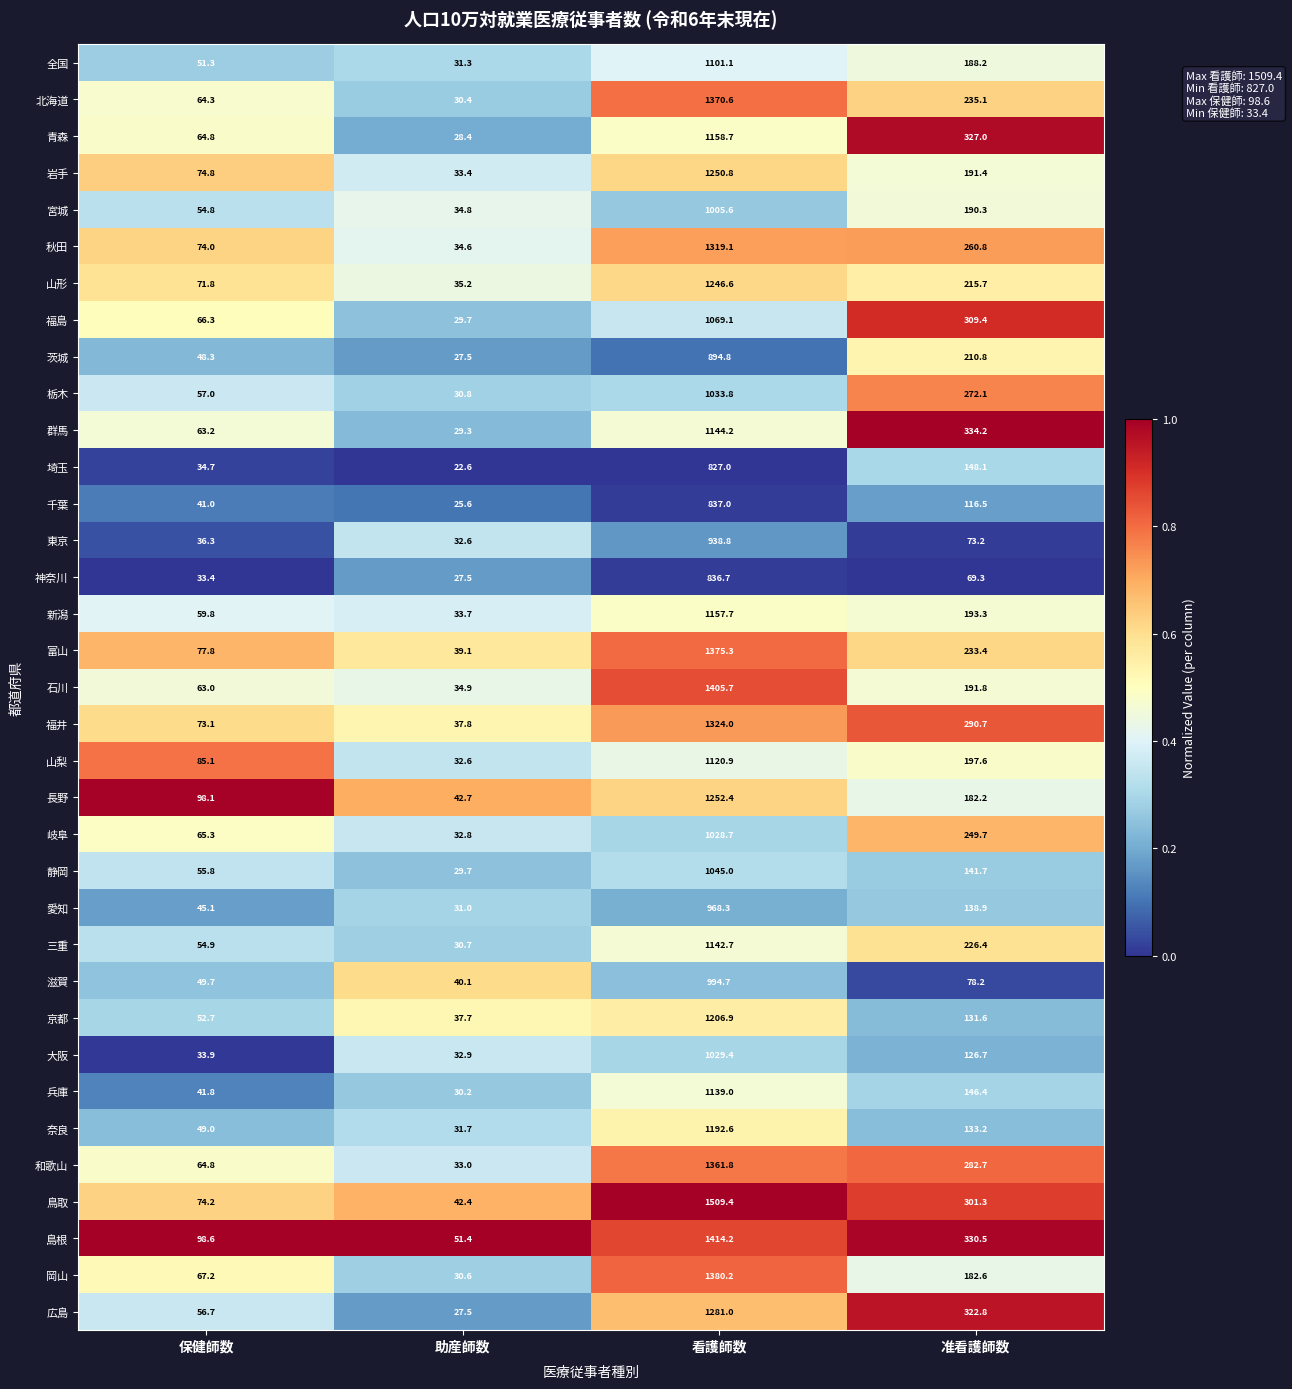

Between 助産師数 and 看護師数, which series saw the biggest shift?

鳥取